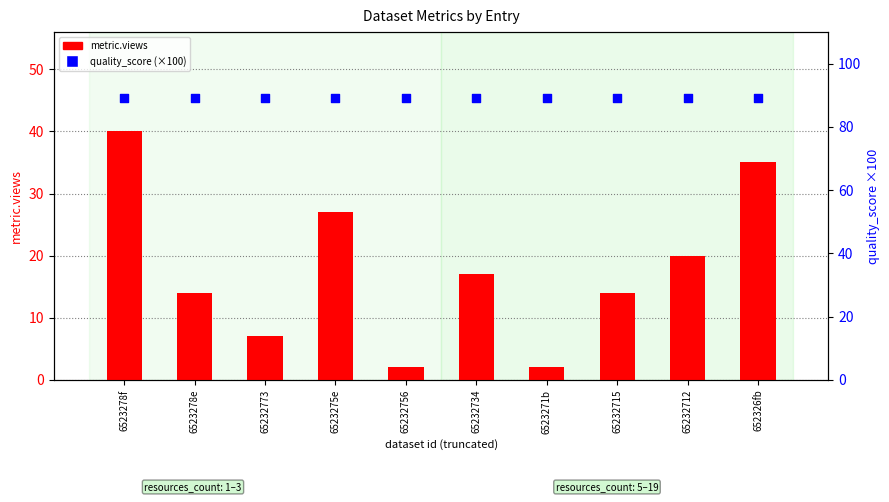

Which series reaches the maximum Y coordinate?

quality_score (×100)